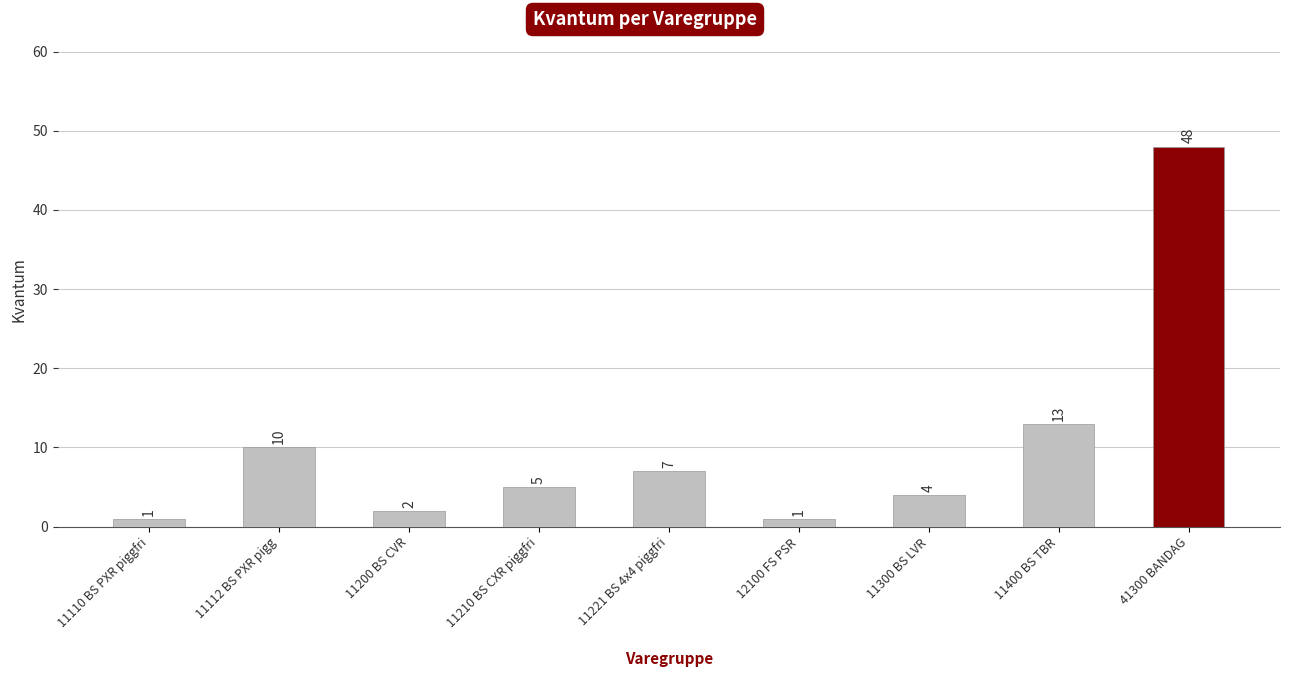

At which label does the data first exceed 5?

11112 BS PXR pigg